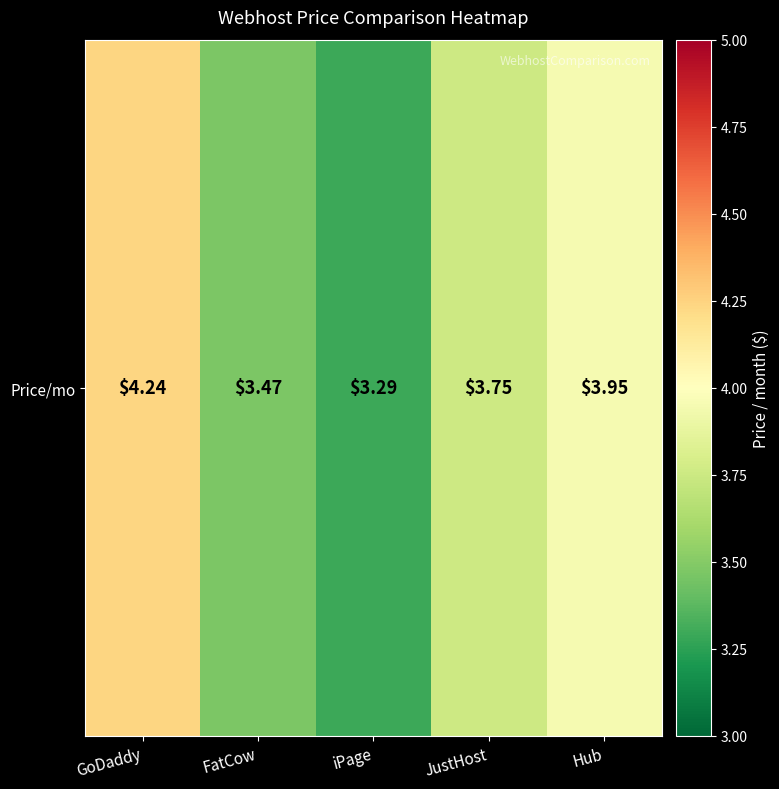

At which category does the chart reach its minimum across all series?

iPage